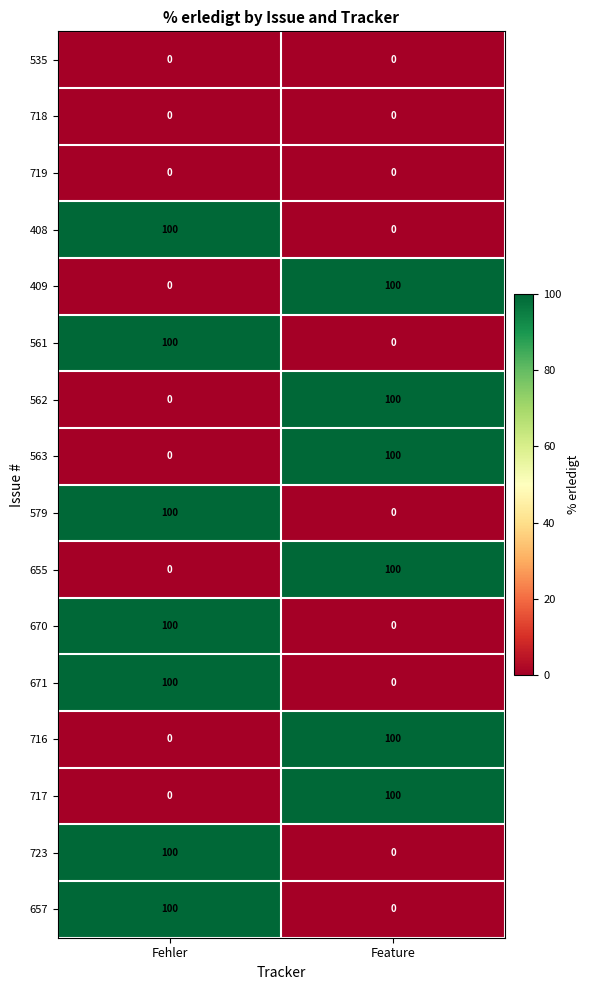

What is the maximum value shown in the chart?

100